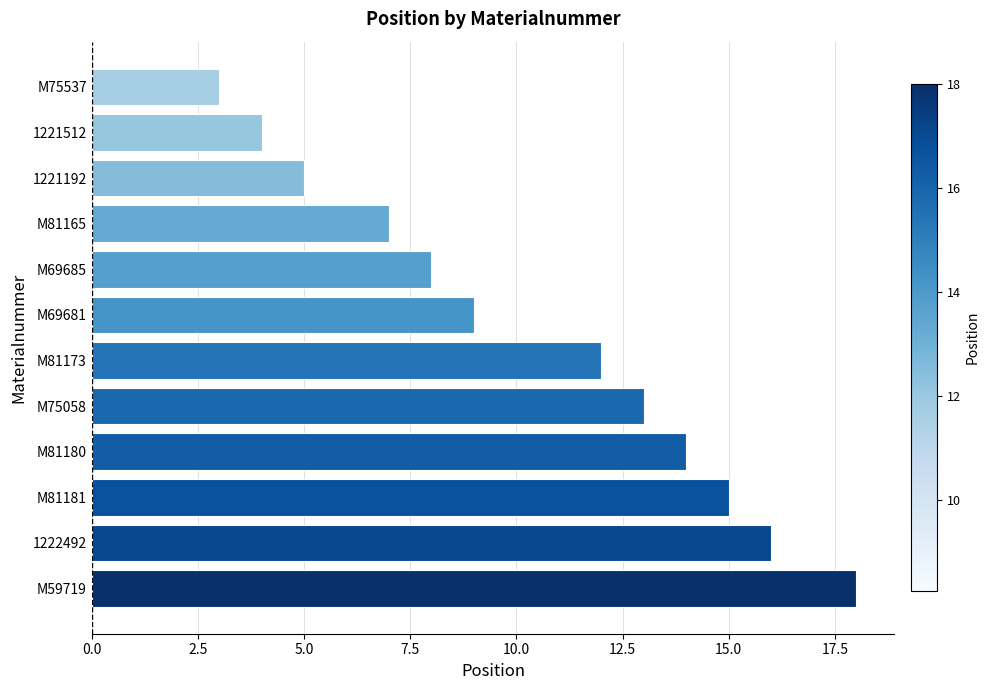

List the labels in order of value, largest first.

M59719, 1222492, M81181, M81180, M75058, M81173, M69681, M69685, M81165, 1221192, 1221512, M75537